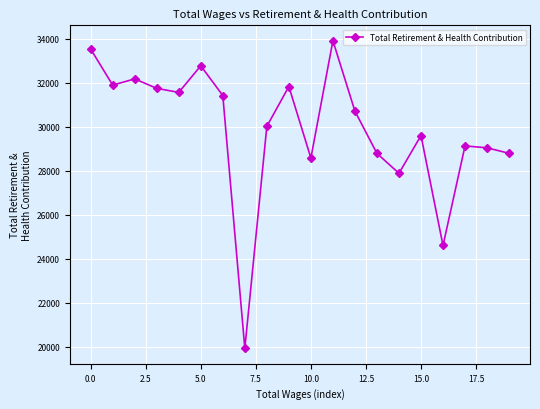

What is the value of the 5th point from the left?

31553